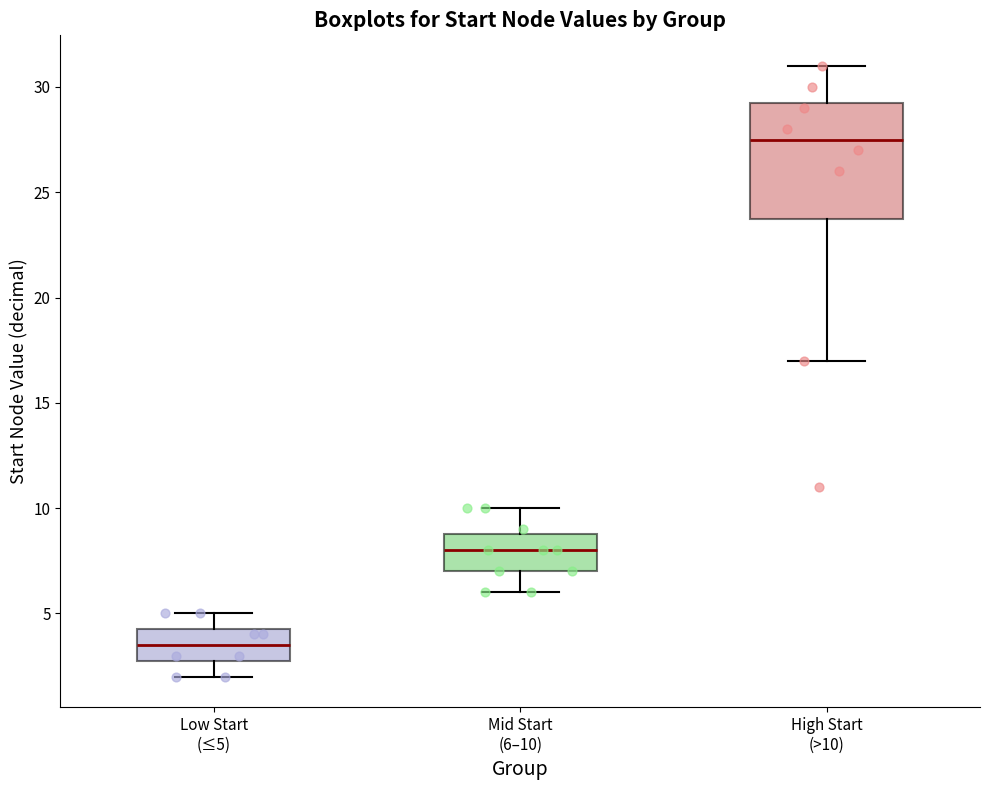

Reading left to right, read every box against the y-axis: the position of its median line, the range the box covers, and the ends of its whiskers. The values are not printed on the chart, so give them approximately, as read against the axis.

Low Start (≤5): median 3.5, box 3.0 to 4.5, whiskers 2.0 to 5.0
Mid Start (6–10): median 8.0, box 7.0 to 9.0, whiskers 6.0 to 10.0
High Start (>10): median 27.5, box 24.0 to 29.5, whiskers 17.0 to 31.0